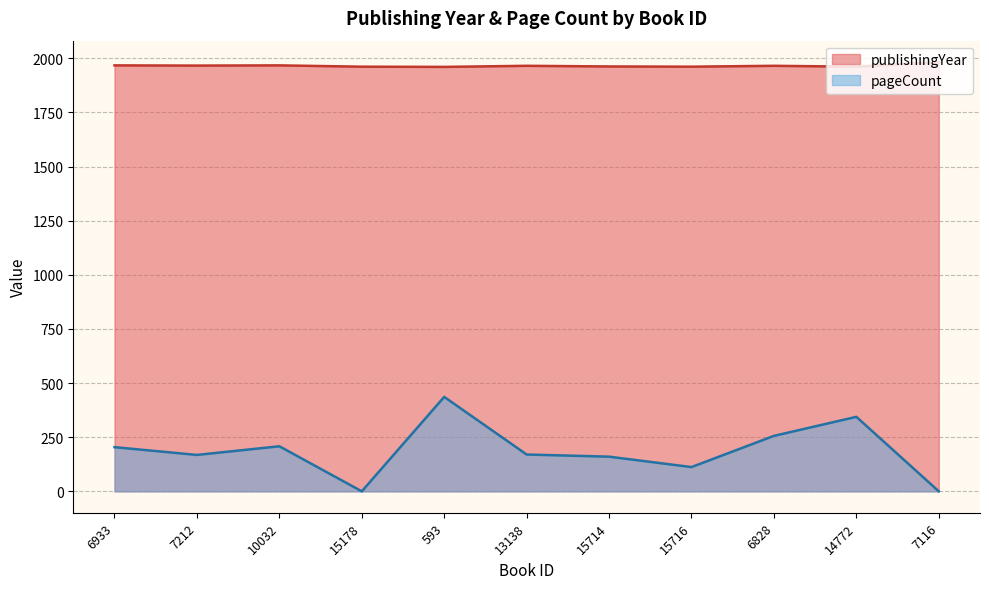

Which series has the largest total across all categories?

publishingYear